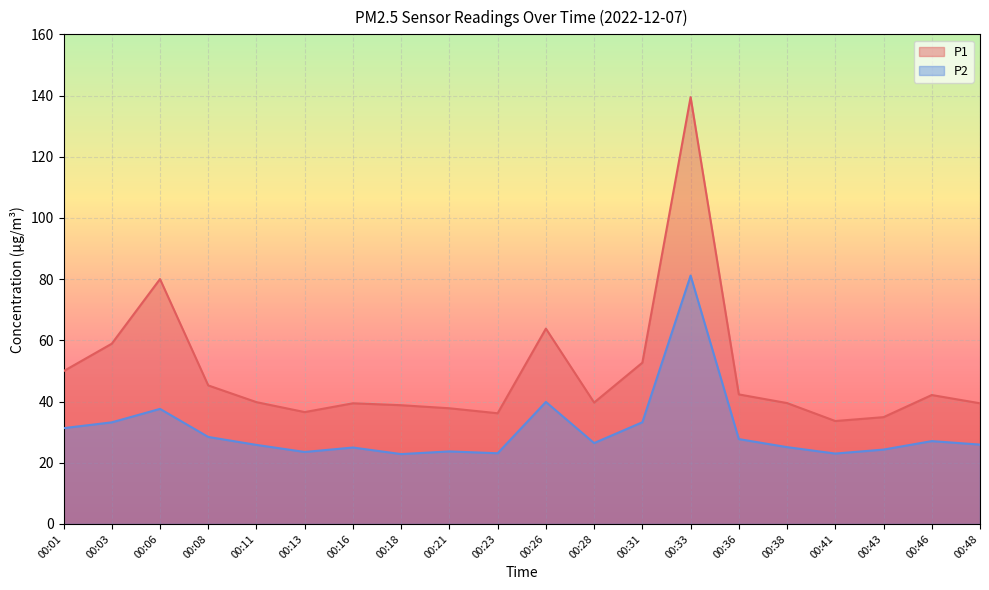

What is the value of the P2 point at the 10th from the left?

23.1